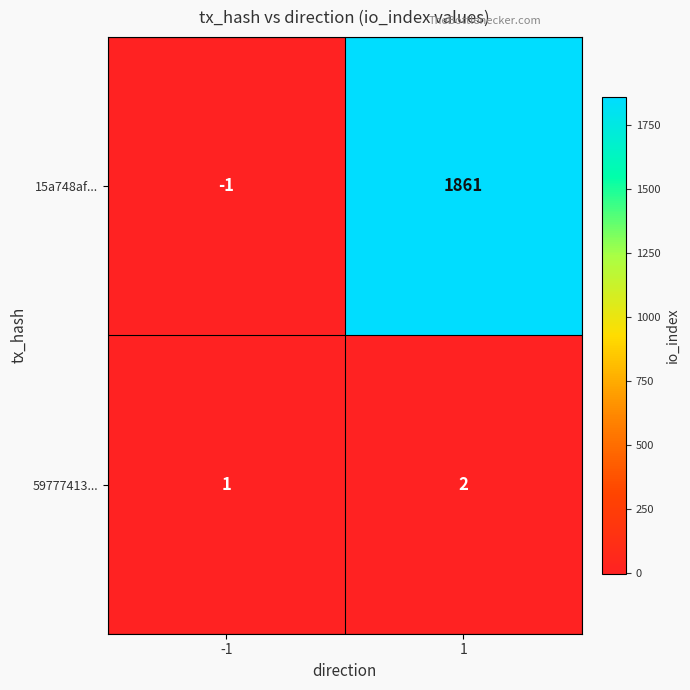

How many negative values does the 15a748af... series have?

1